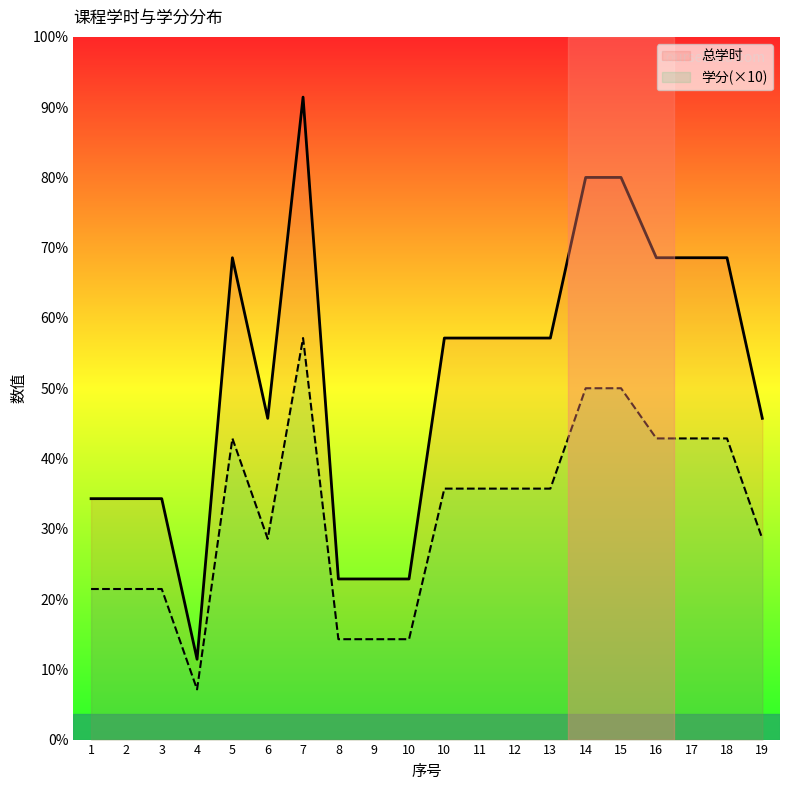

Which series changed the most between 5 and 7?

总学时